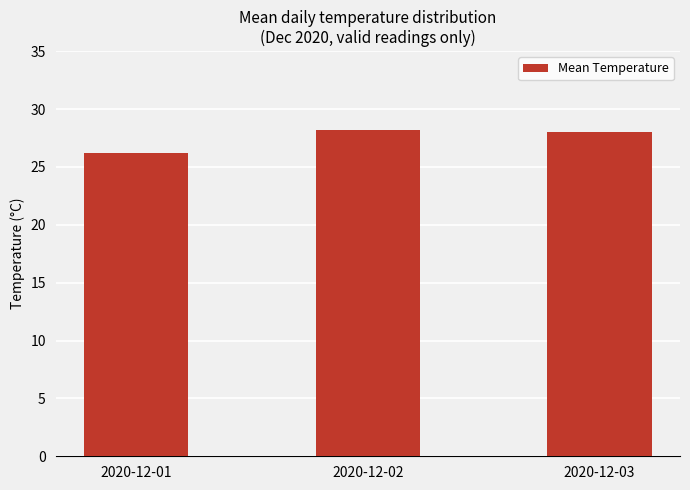

What is the difference between the maximum and minimum values?

1.9